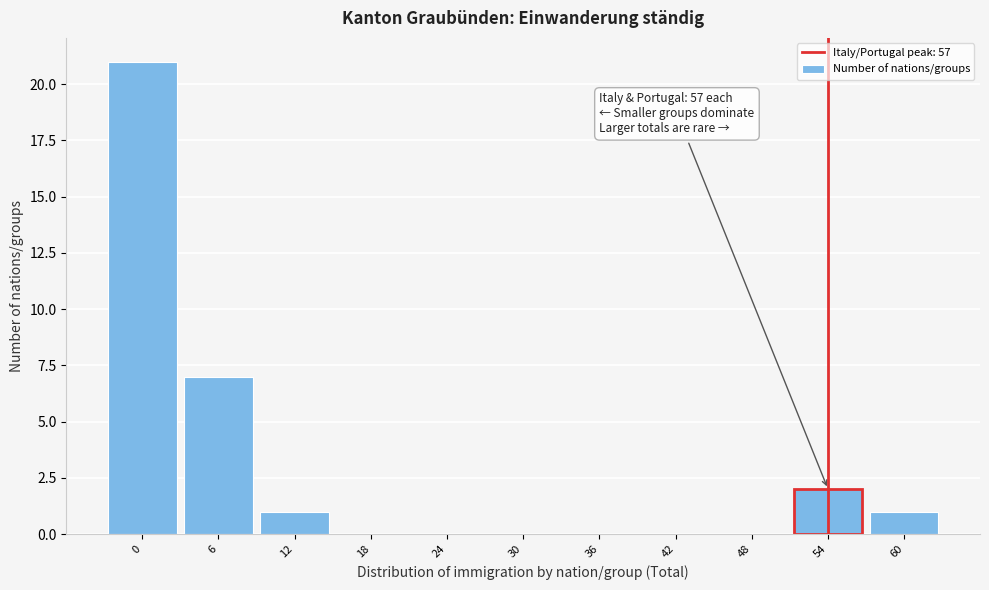

Reading left to right, extract all data points from this chart.

0=21	6=7	12=1	18=0	24=0	30=0	36=0	42=0	48=0	54=2	60=1